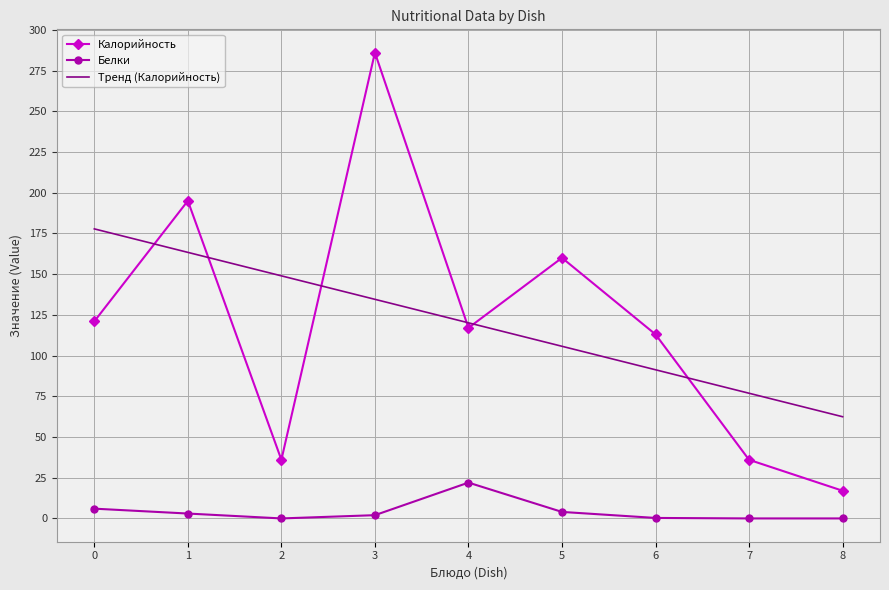

How many series are shown in this chart?

3